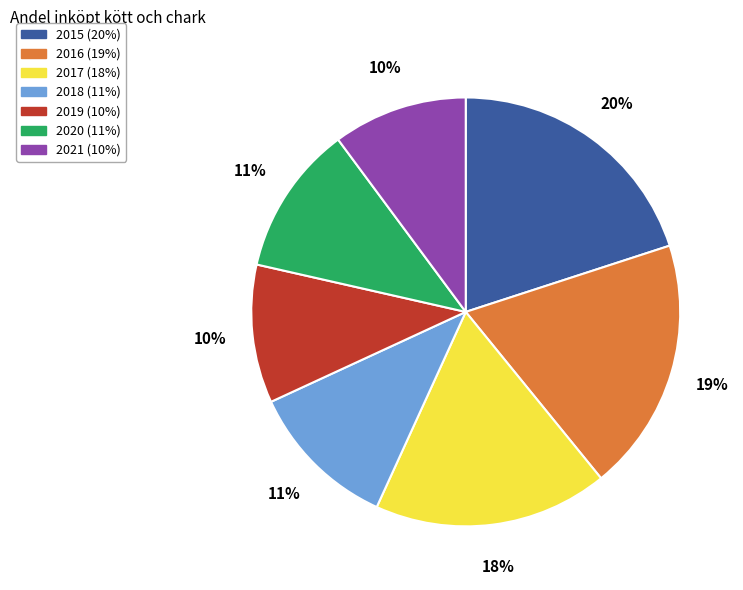

The 2020 slice represents 11% of the pie. True or false?

True